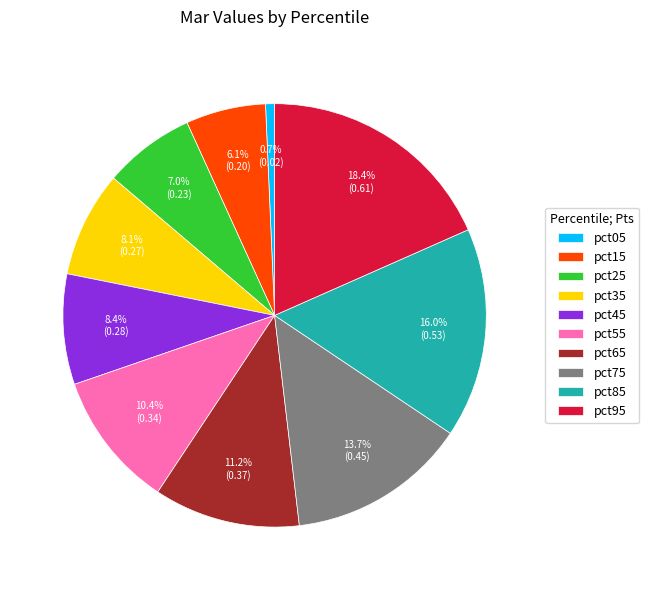

The pct85 slice represents 16% of the pie. True or false?

True